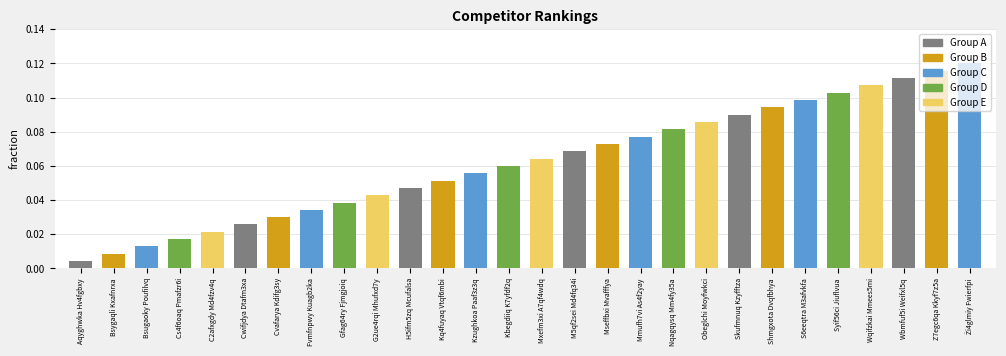

Which has a higher value, Wbmfuf5i Weifxl5q or Cwifjdya Dtafm3xa?

Wbmfuf5i Weifxl5q